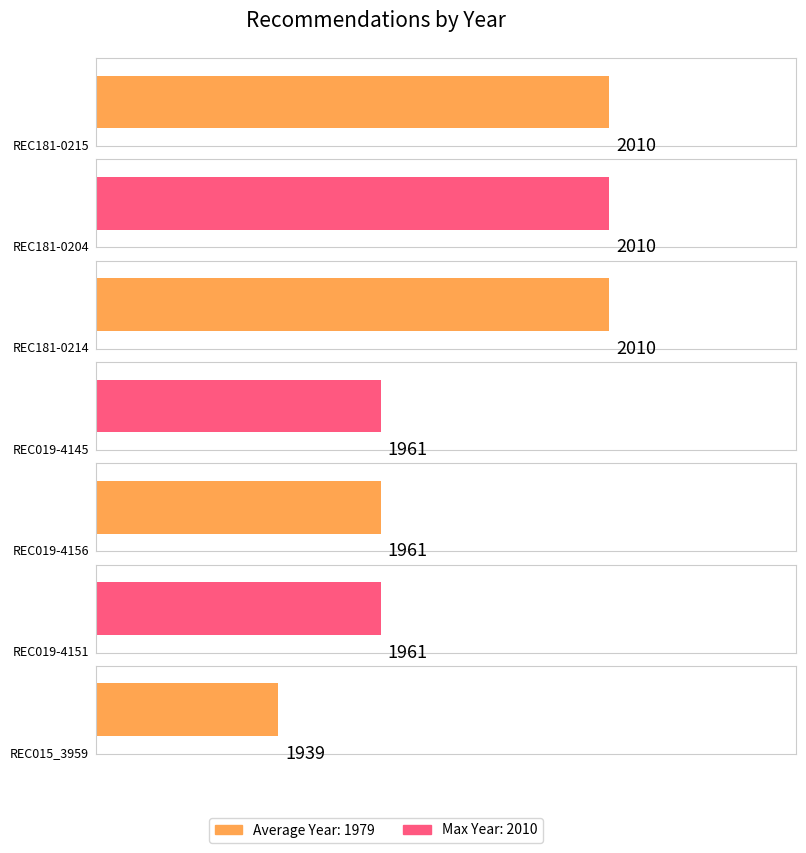

Reading left to right, list all the values displayed in this chart.

2010	2010	2010	1961	1961	1961	1939